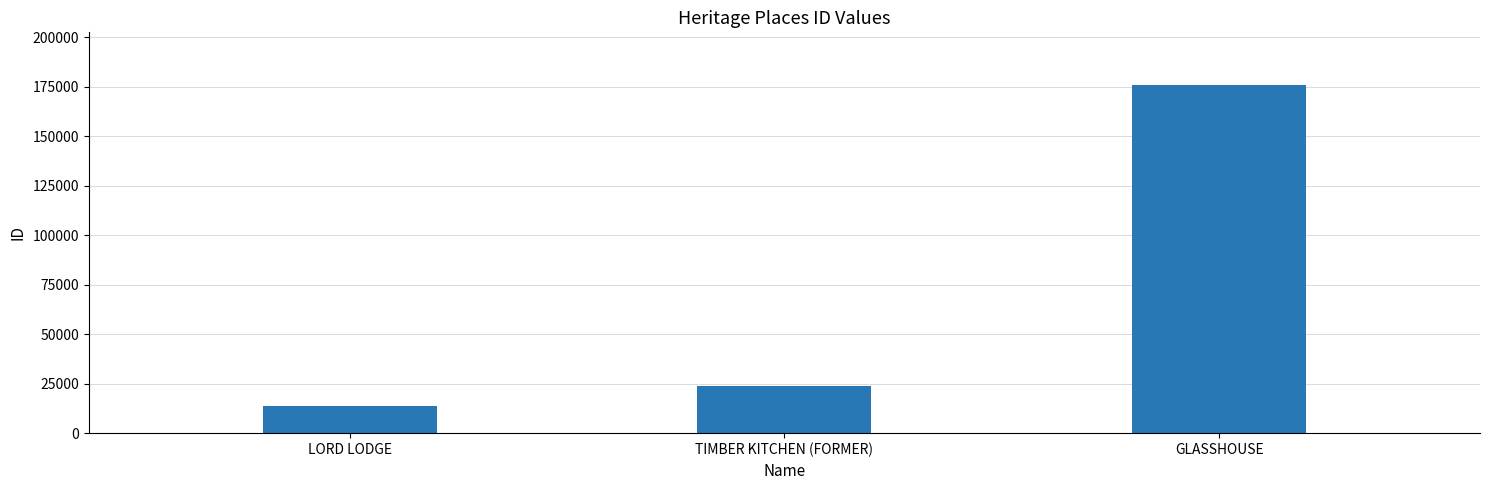

Reading left to right, list all the values displayed in this chart.

13532	23783	176184